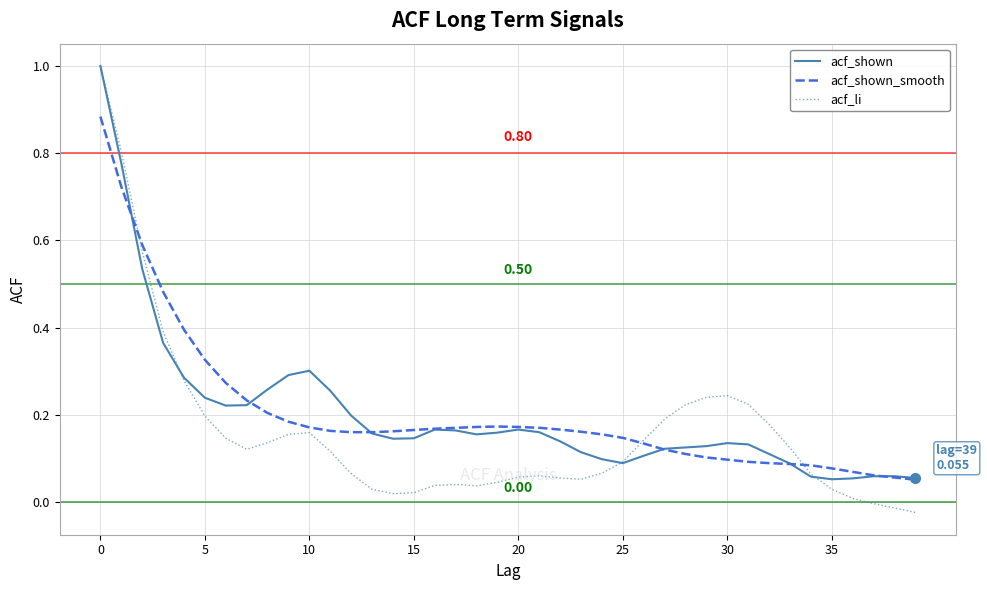

Which series has the widest spread of values?

acf_li